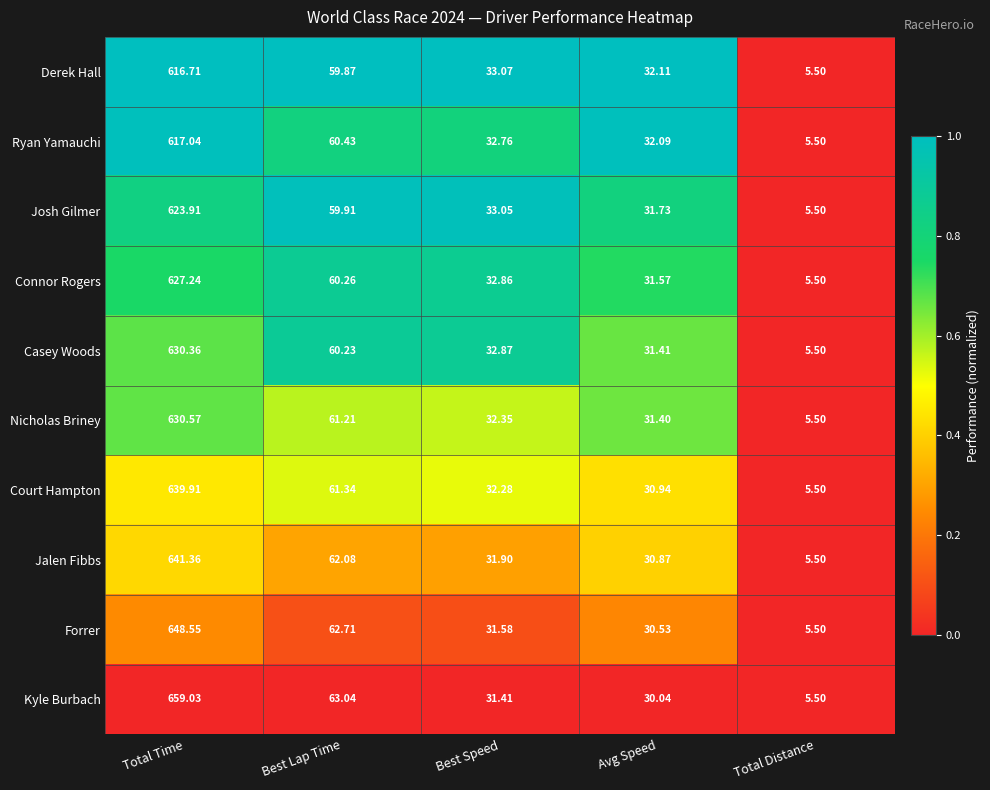

Which series has the widest spread of values?

Kyle Burbach